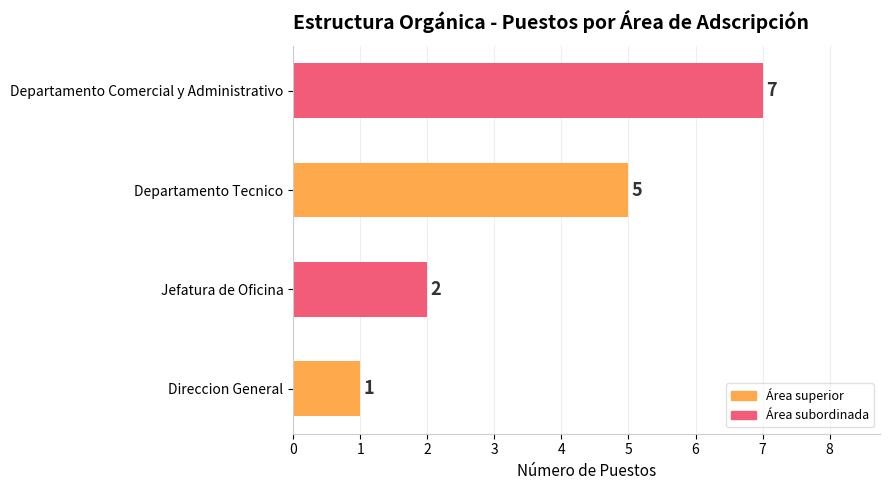

True or false: the data shows 7 at Departamento Comercial y Administrativo.

True